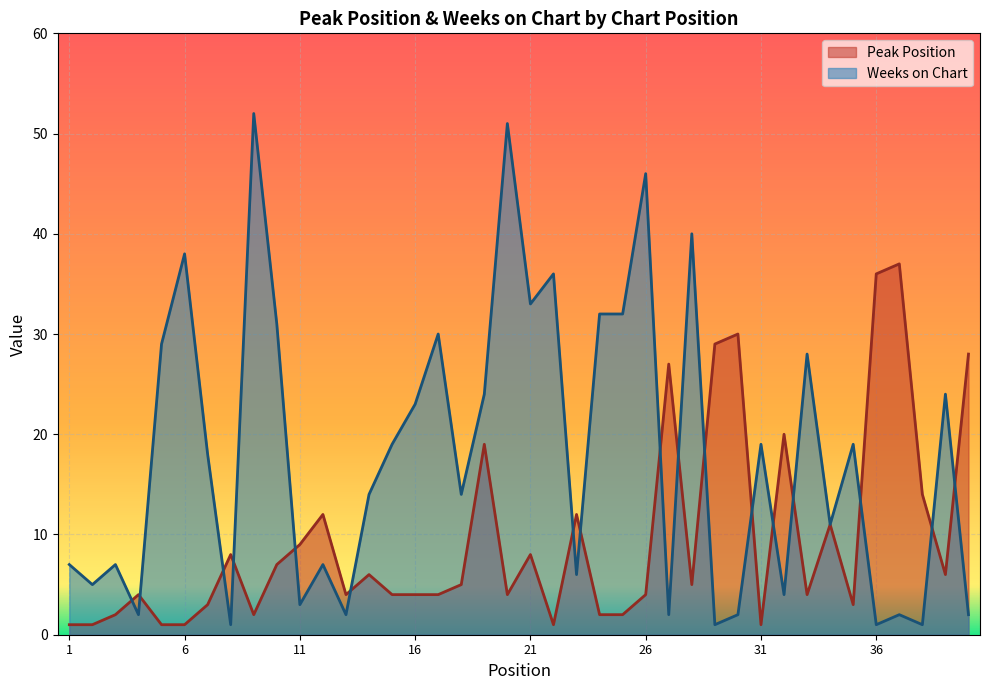

Where is Weeks on Chart nearest to the value 26?

19